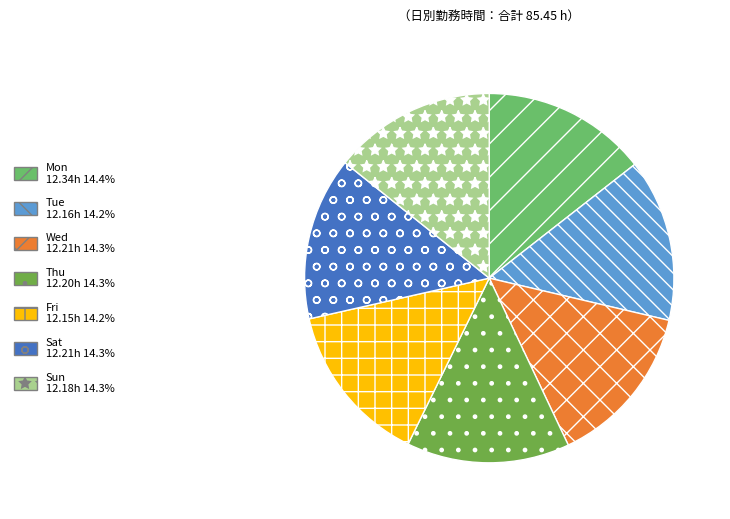

Count the number of slices in the pie.

7